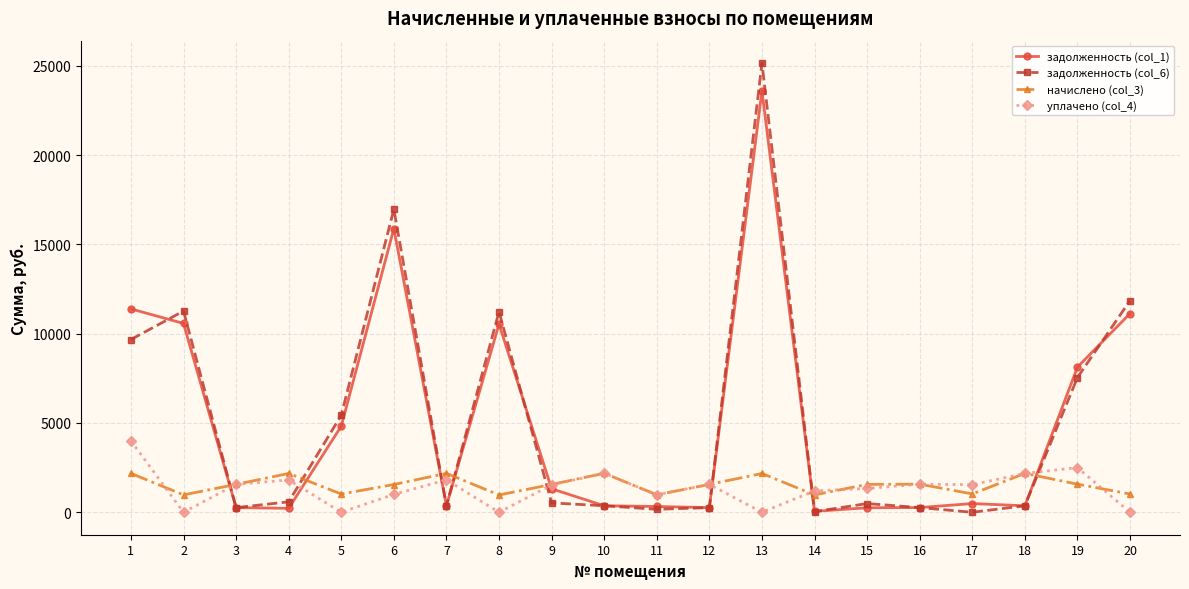

True or false: задолженность (col_6) and уплачено (col_4) intersect in this chart.

True